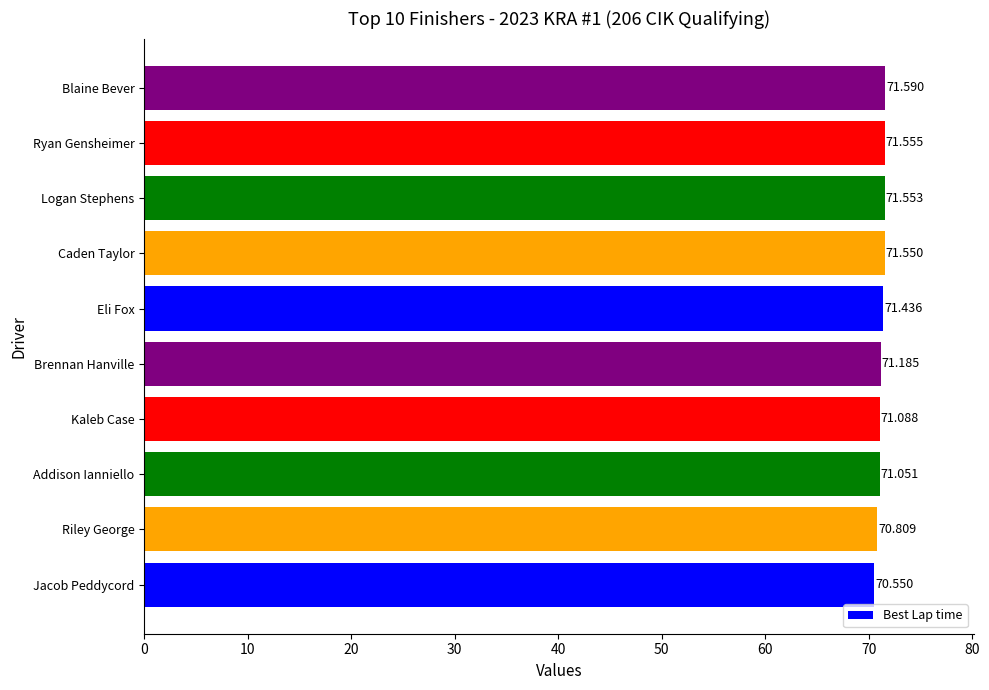

Which has a higher value, Logan Stephens or Eli Fox?

Logan Stephens